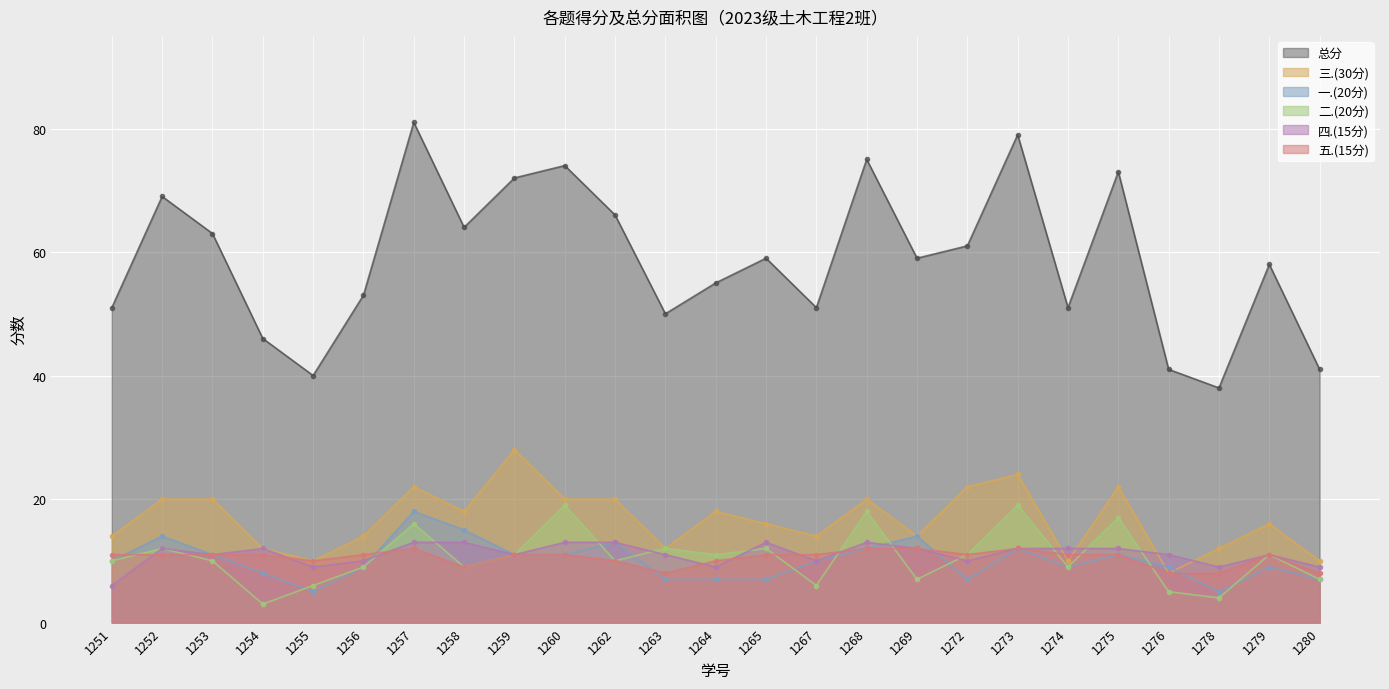

What is the difference between the 四.(15分) values at 1251 and 1269?

6